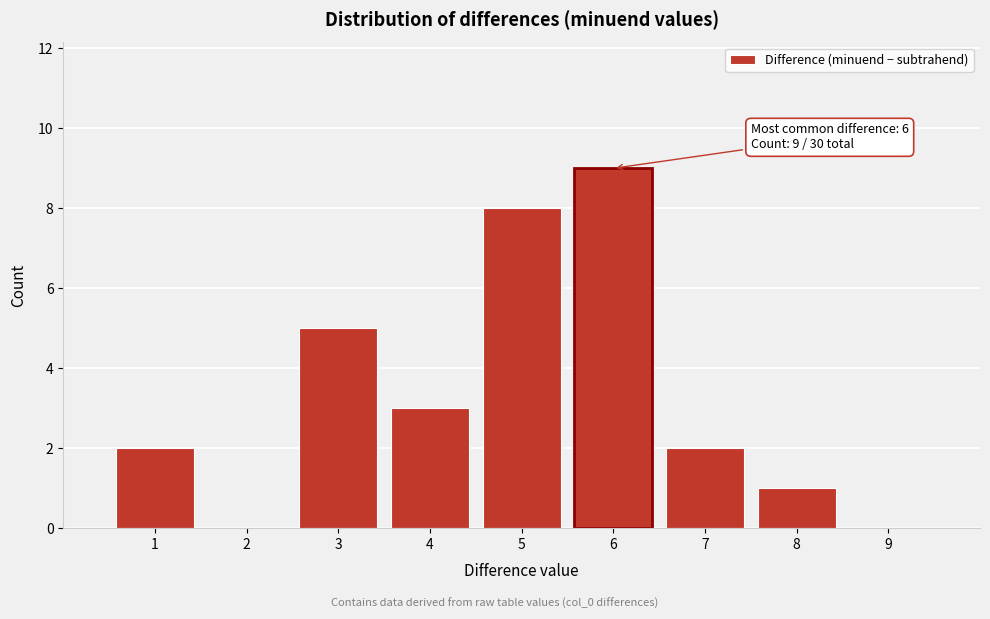

Over which range of the x-axis is the bar tallest?

5.5 to 6.5